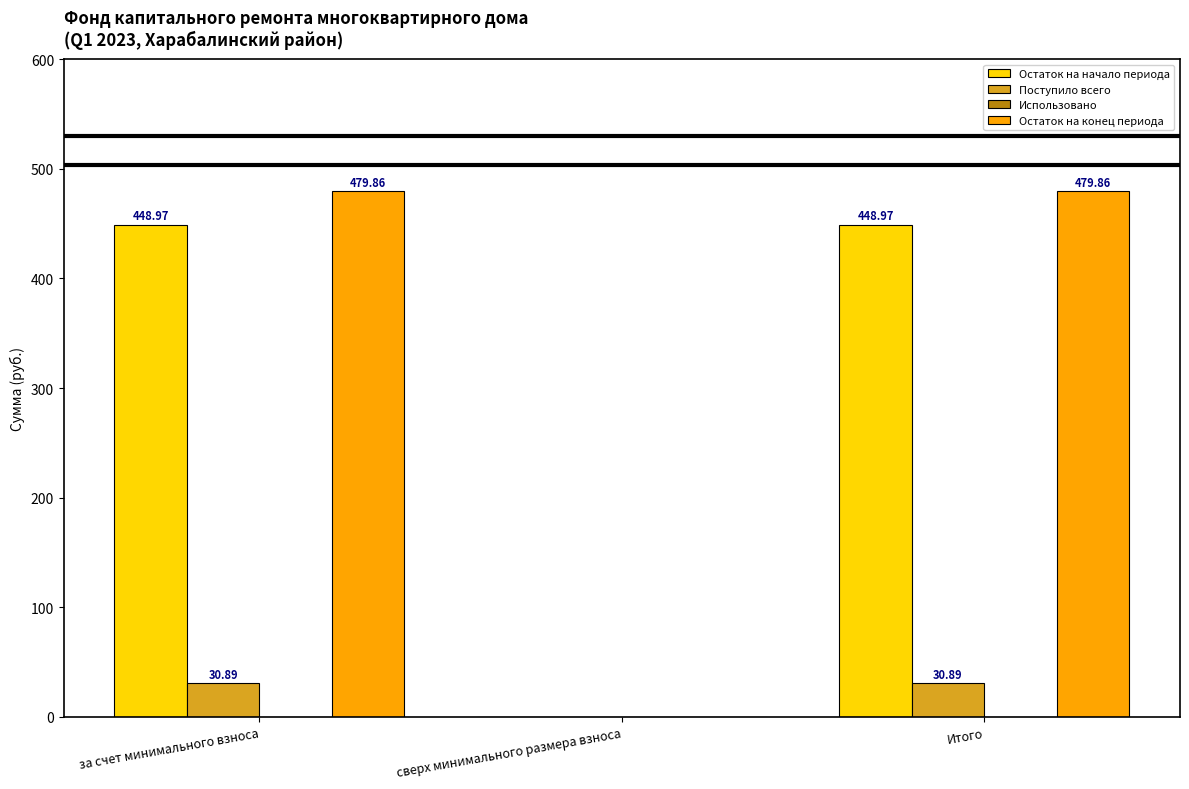

Are the bars horizontal?

No